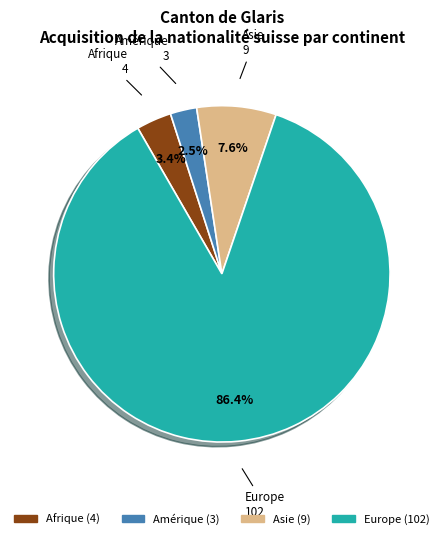

Which category has the smallest portion of the pie?

Amérique